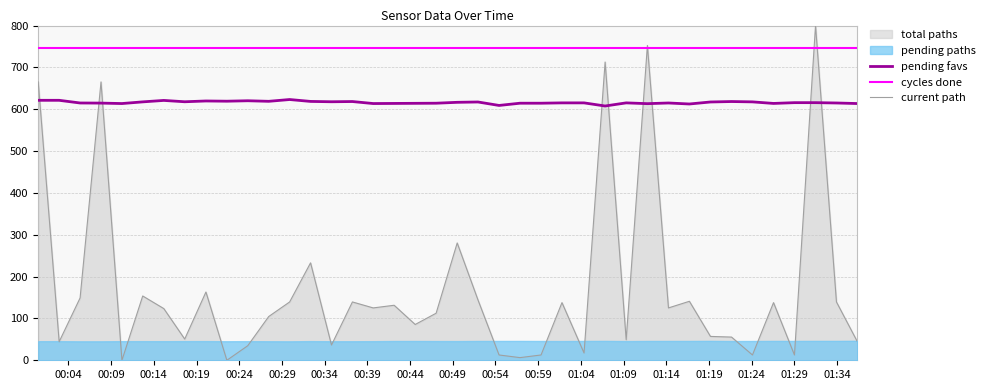

What is the maximum value for cycles done?

746.7